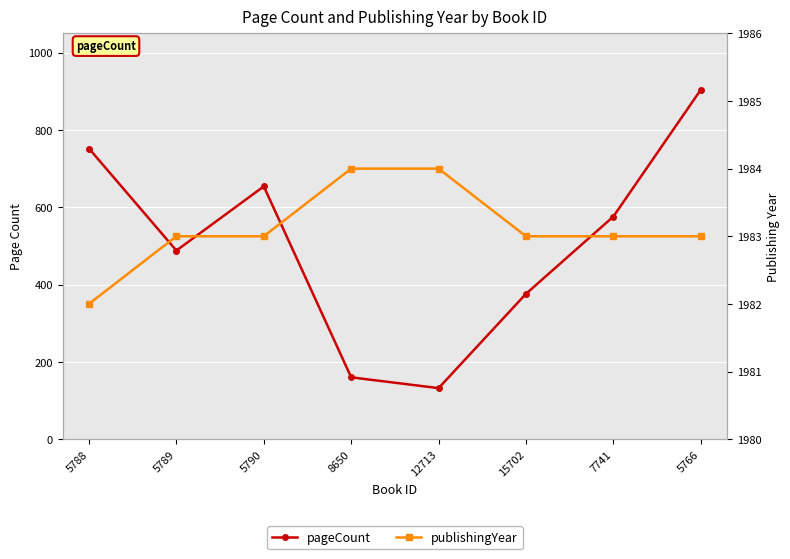

Which label corresponds to the largest value in the chart?

8650